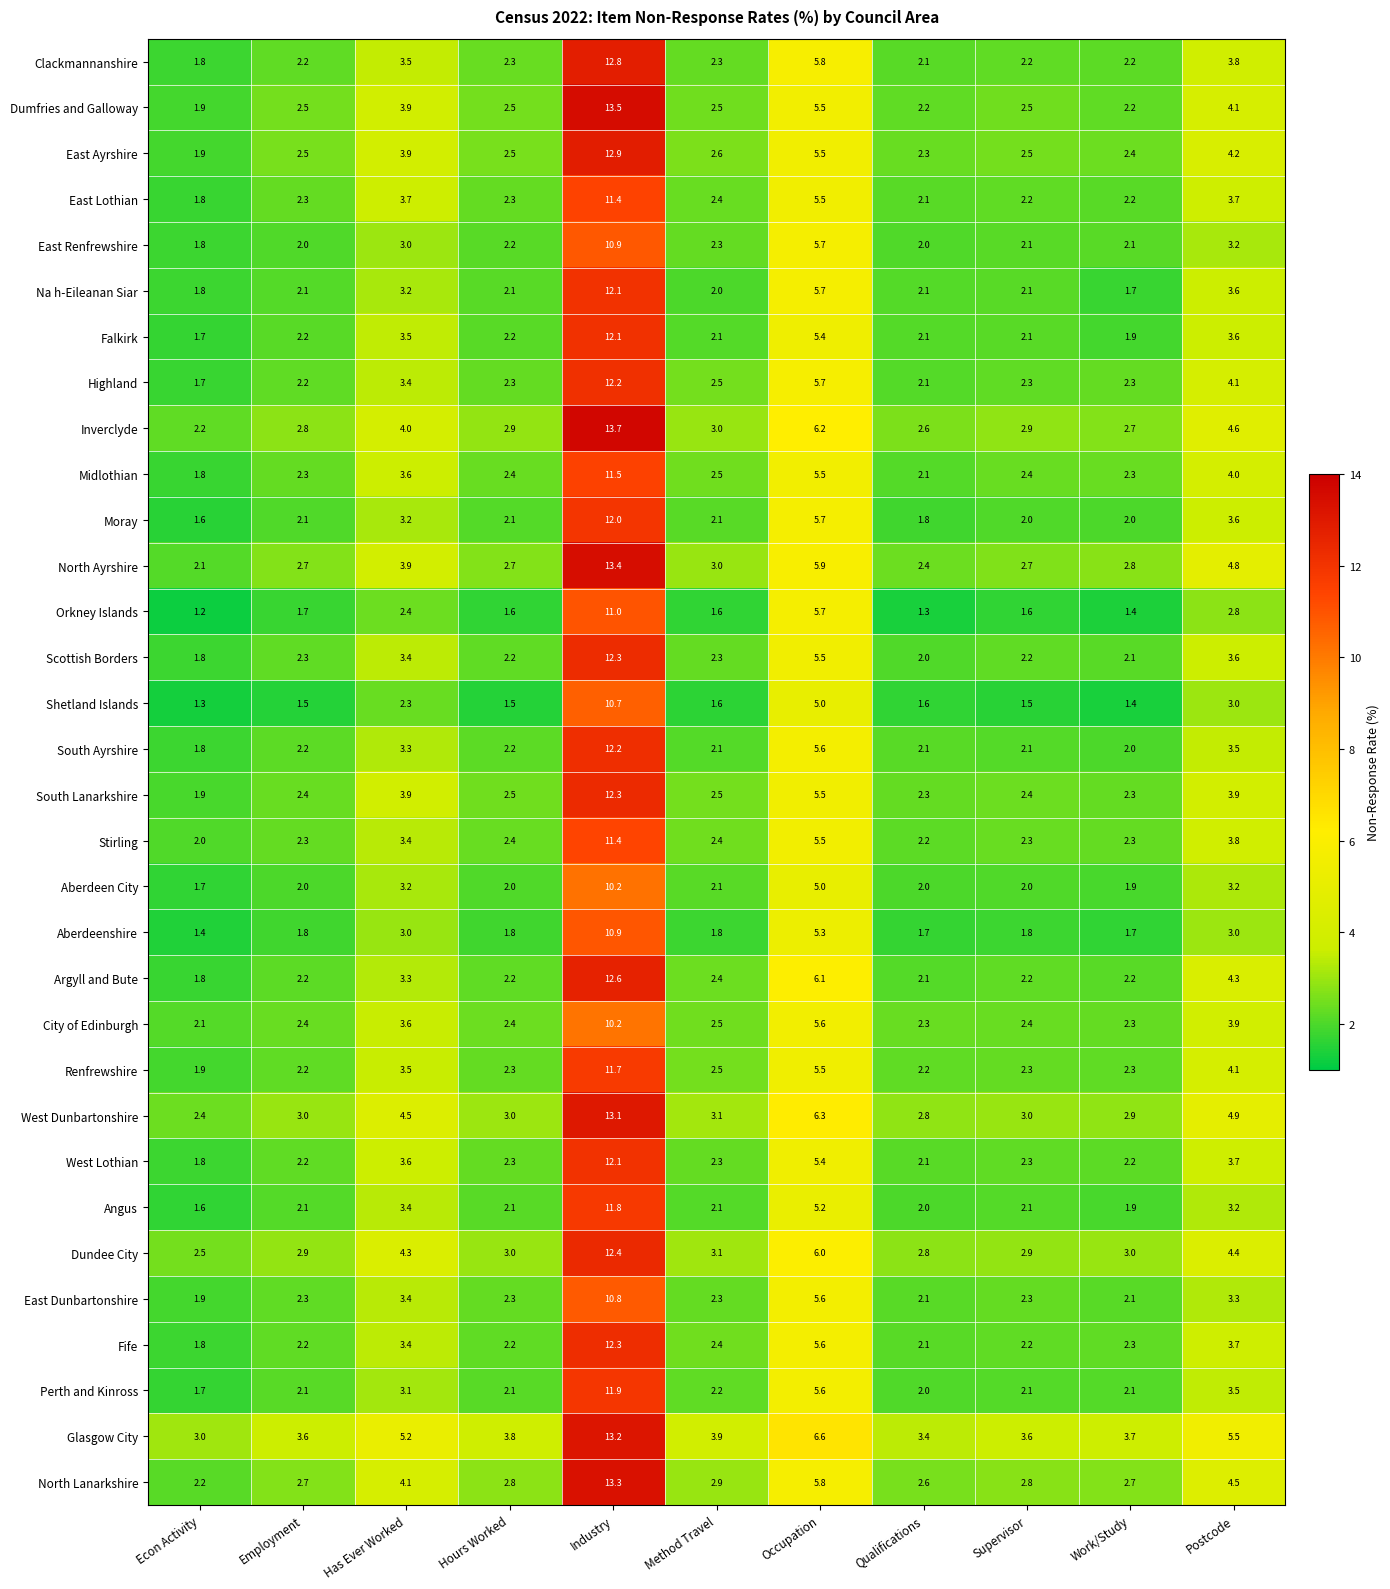

At which label does North Ayrshire reach its minimum?

Econ Activity